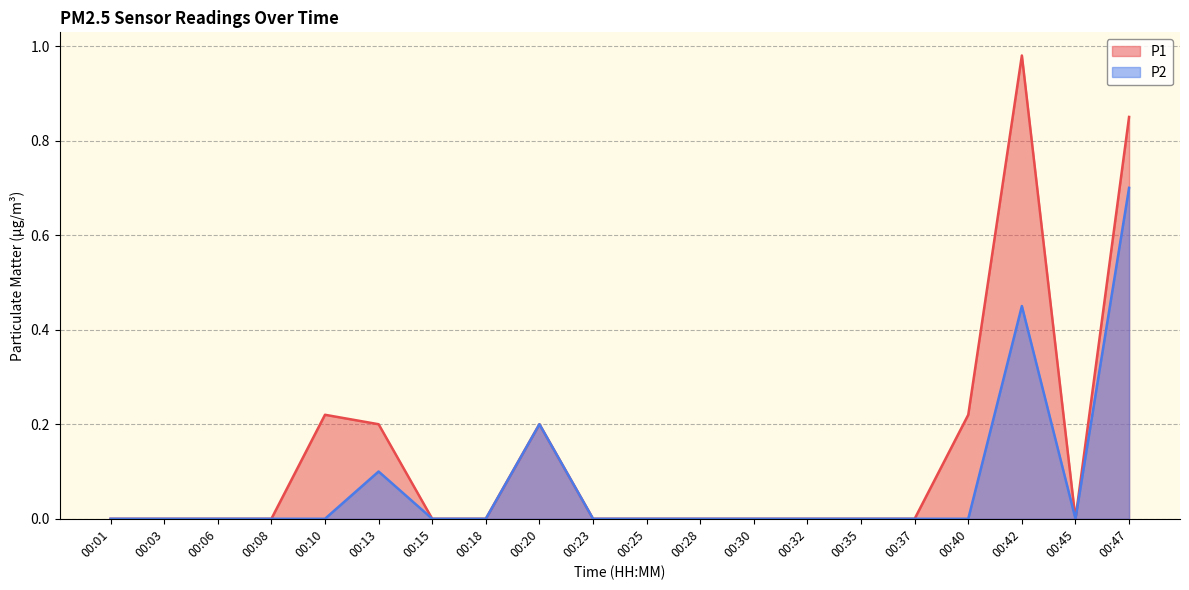

At which category does P2 reach its first local peak?

00:13